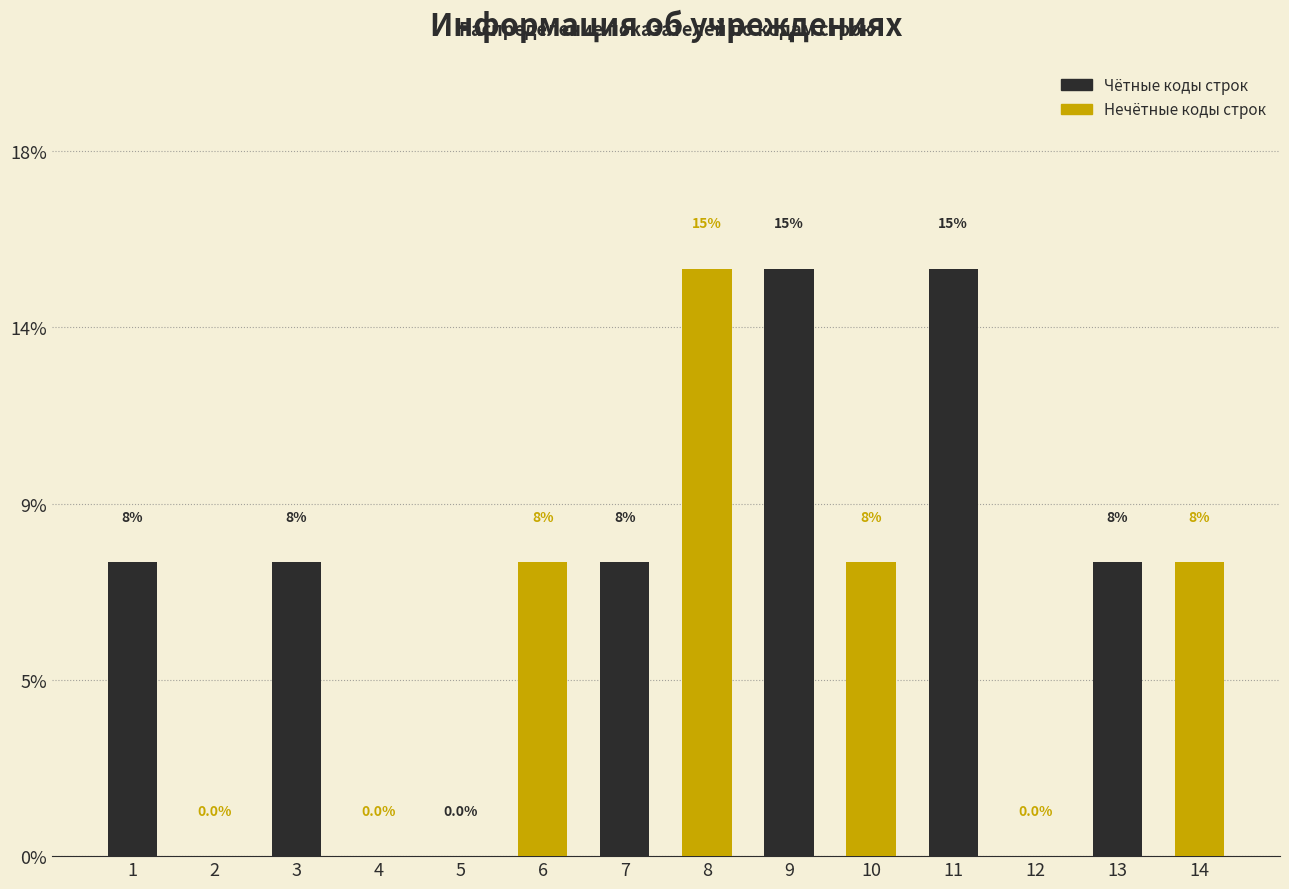

What are all the series names shown in the legend?

Чётные коды строк, Нечётные коды строк